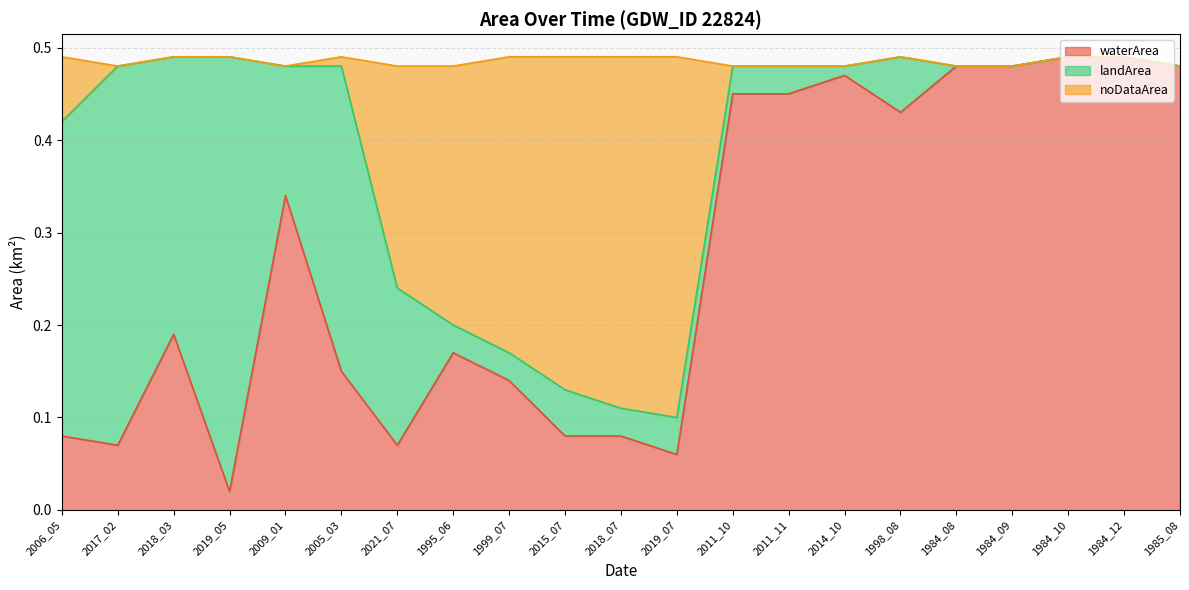

Which category has the lowest value in the waterArea series?

2019_05